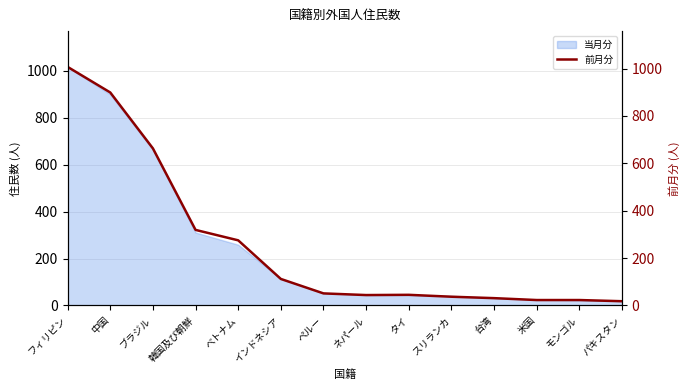

The chart shows a value of 112 at インドネシア. True or false?

True